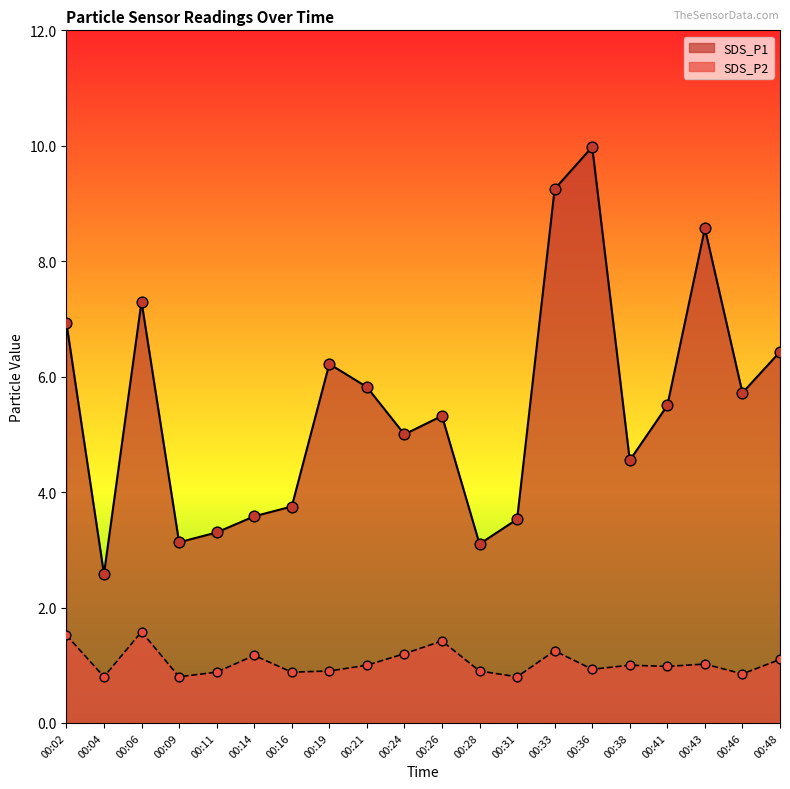

At how many categories does at least one series exceed 7?

4